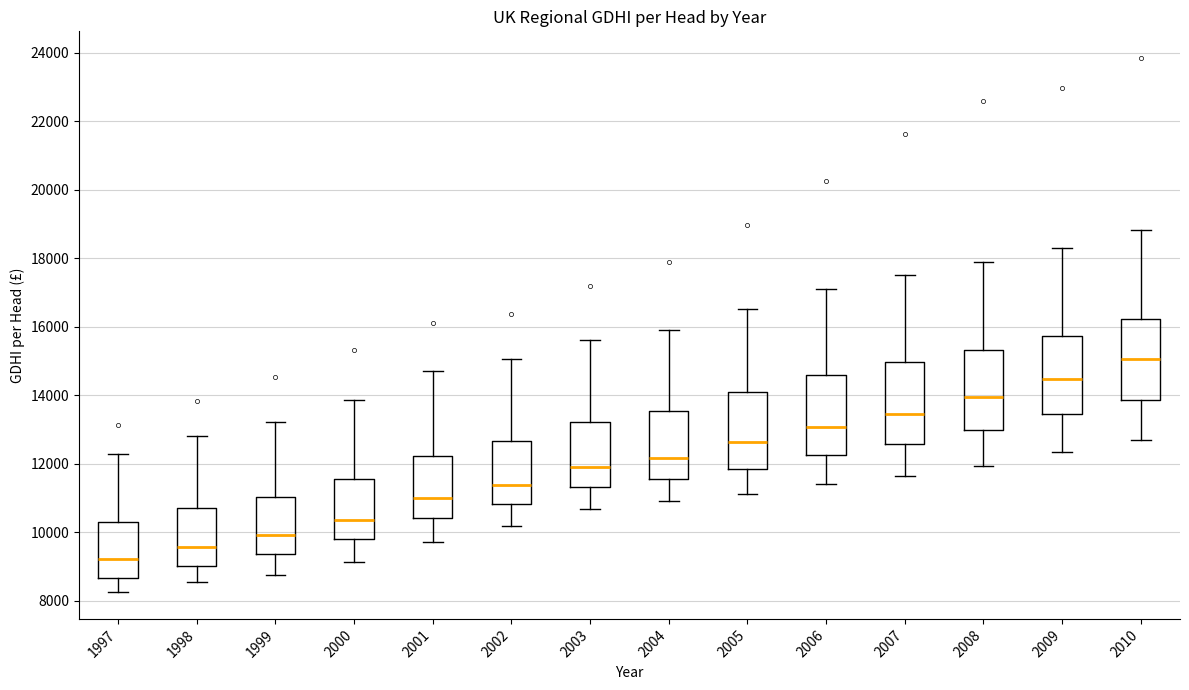

Reading left to right, read every box against the y-axis: the position of its median line, the range the box covers, and the ends of its whiskers. The values are not printed on the chart, so give them approximately, as read against the axis.

1997: median 9200, box 8600 to 10200, whiskers 8200 to 12200
1998: median 9600, box 9000 to 10800, whiskers 8600 to 12800
1999: median 10000, box 9400 to 11000, whiskers 8800 to 13200
2000: median 10400, box 9800 to 11600, whiskers 9200 to 13800
2001: median 11000, box 10400 to 12200, whiskers 9800 to 14800
2002: median 11400, box 10800 to 12600, whiskers 10200 to 15000
2003: median 12000, box 11400 to 13200, whiskers 10600 to 15600
2004: median 12200, box 11600 to 13600, whiskers 10800 to 16000
2005: median 12600, box 11800 to 14000, whiskers 11200 to 16600
2006: median 13000, box 12200 to 14600, whiskers 11400 to 17000
2007: median 13400, box 12600 to 15000, whiskers 11600 to 17600
2008: median 14000, box 13000 to 15400, whiskers 12000 to 17800
2009: median 14400, box 13400 to 15800, whiskers 12400 to 18400
2010: median 15000, box 13800 to 16200, whiskers 12600 to 18800